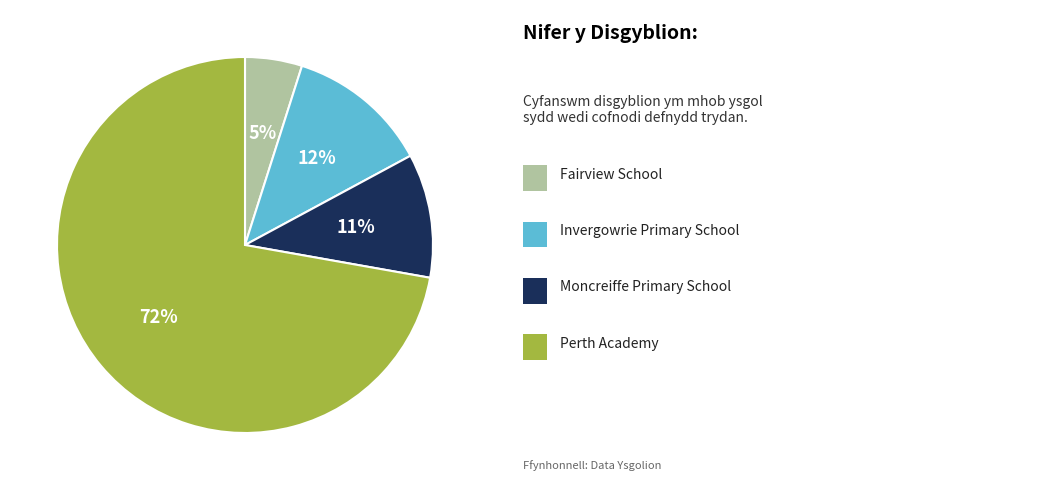

To the nearest percent, what is the difference between the largest and smallest slice percentages?

67%